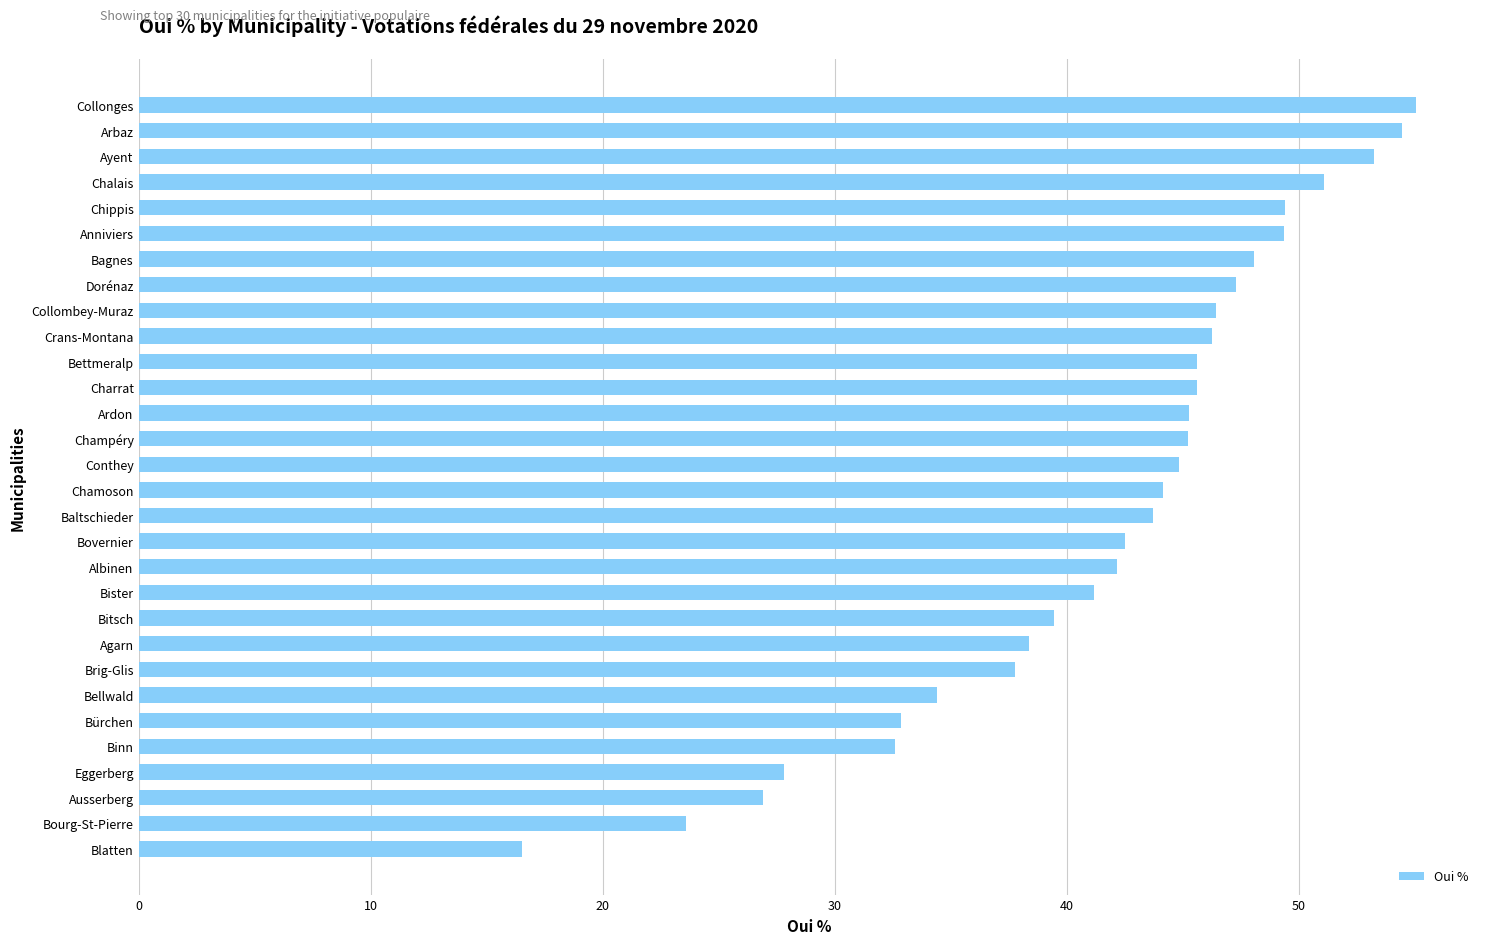

The value at Bettmeralp is 45.6. True or false?

True